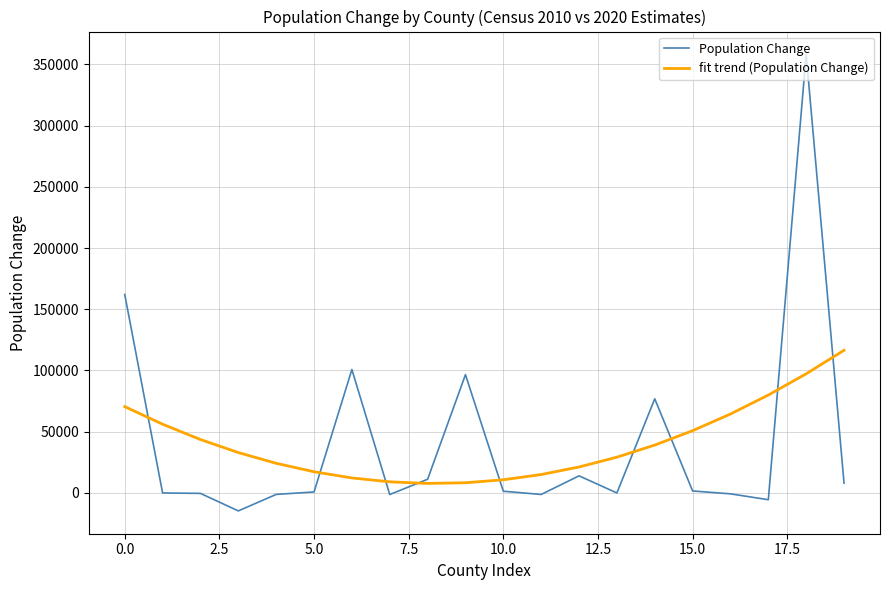

Which series has the widest spread of values?

Population Change